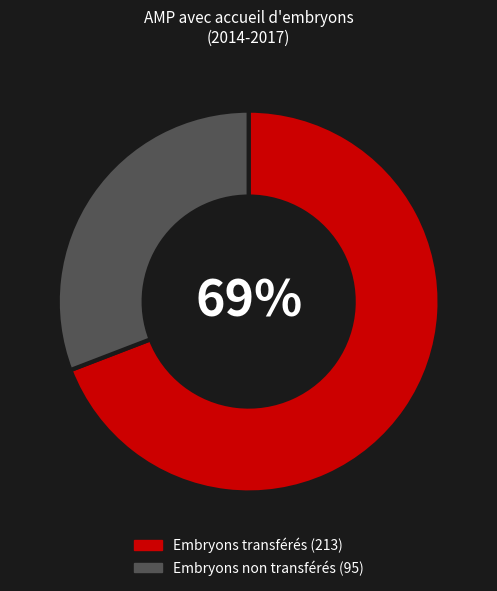

To the nearest percent, what is the difference between the largest and smallest slice percentages?

38%